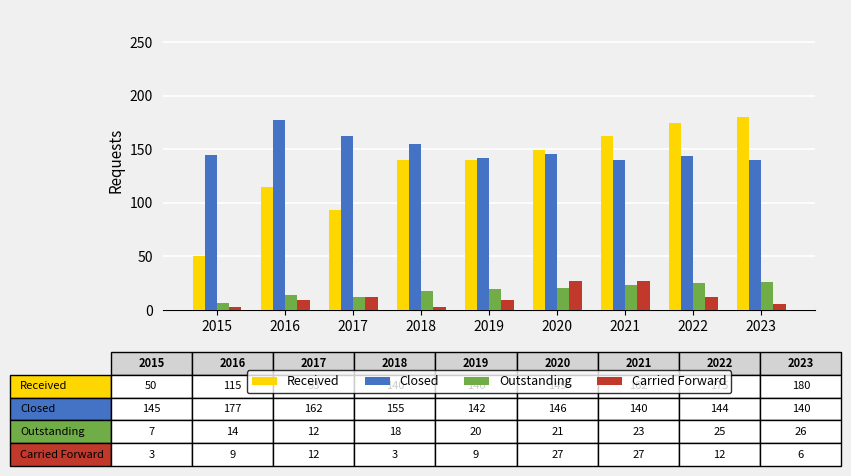

What is the total value across all series at 2015?

205